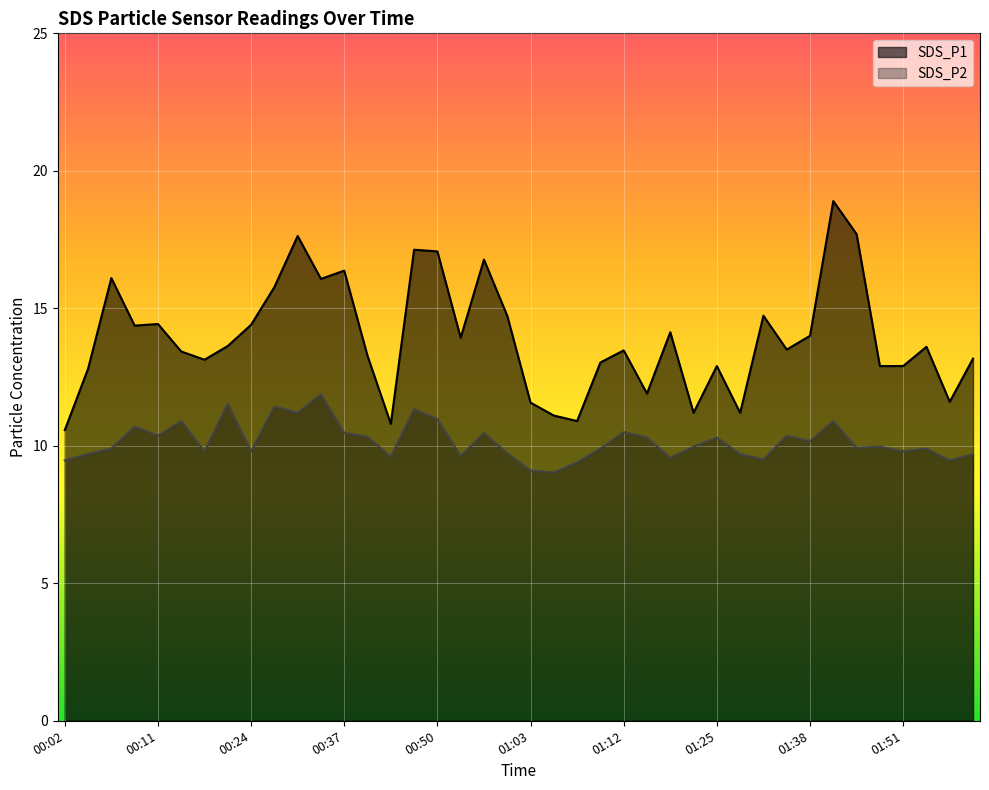

True or false: SDS_P1 has a value of 4.1 at 01:23.

False